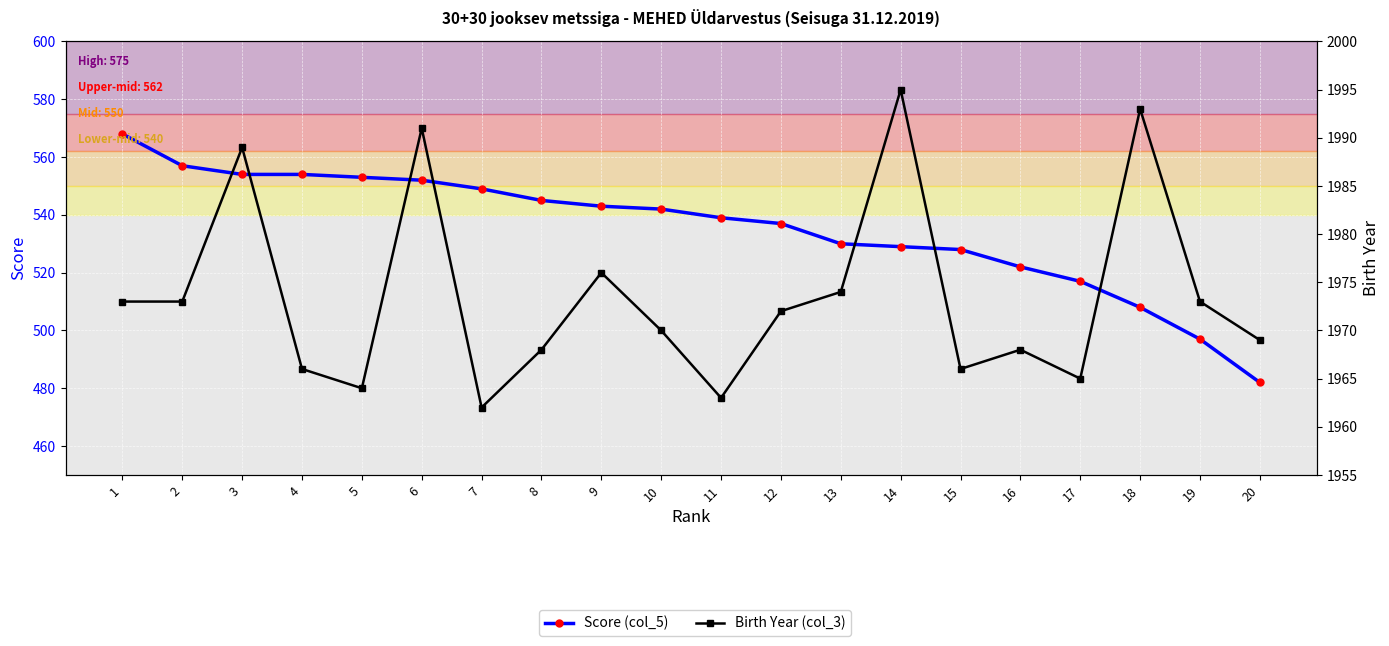

Which series changed the most between 11 and 15?

Score (col_5)